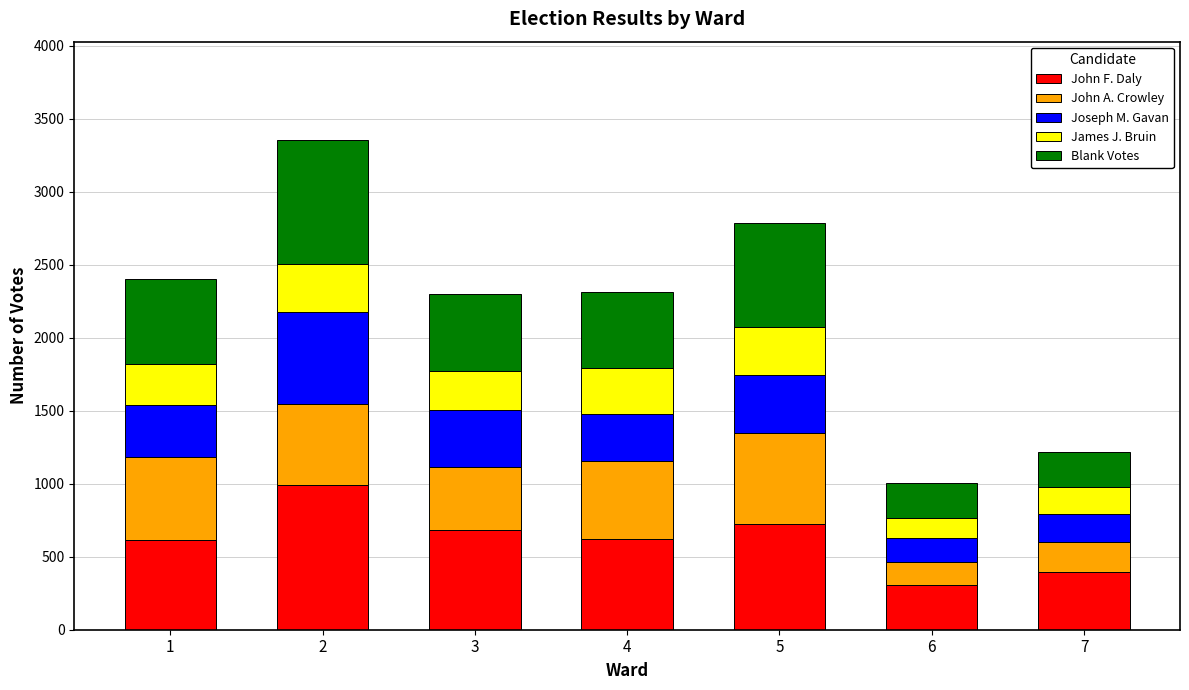

Does the chart contain any negative values?

No